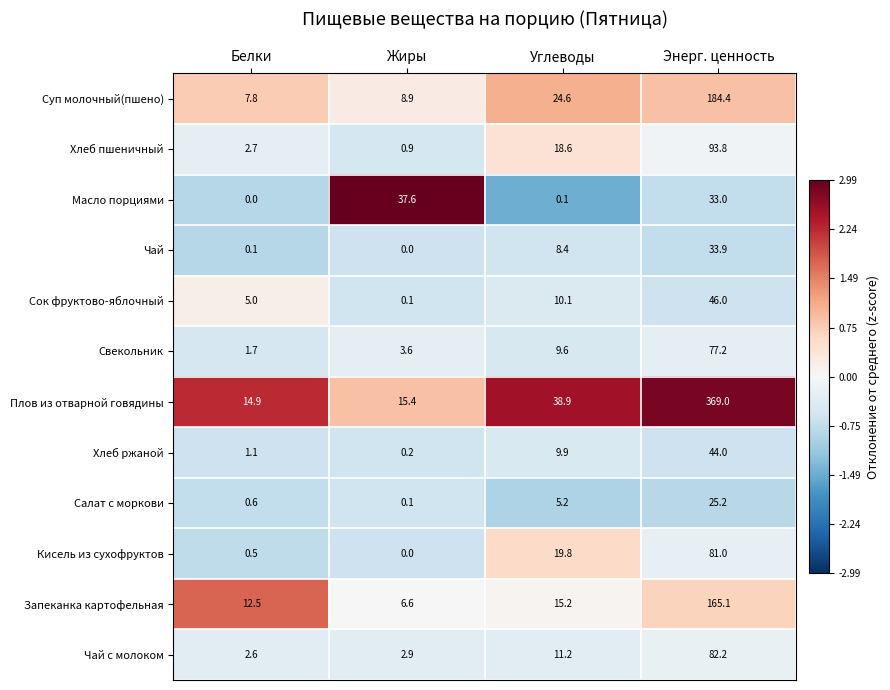

How many distinct data groups are displayed?

12